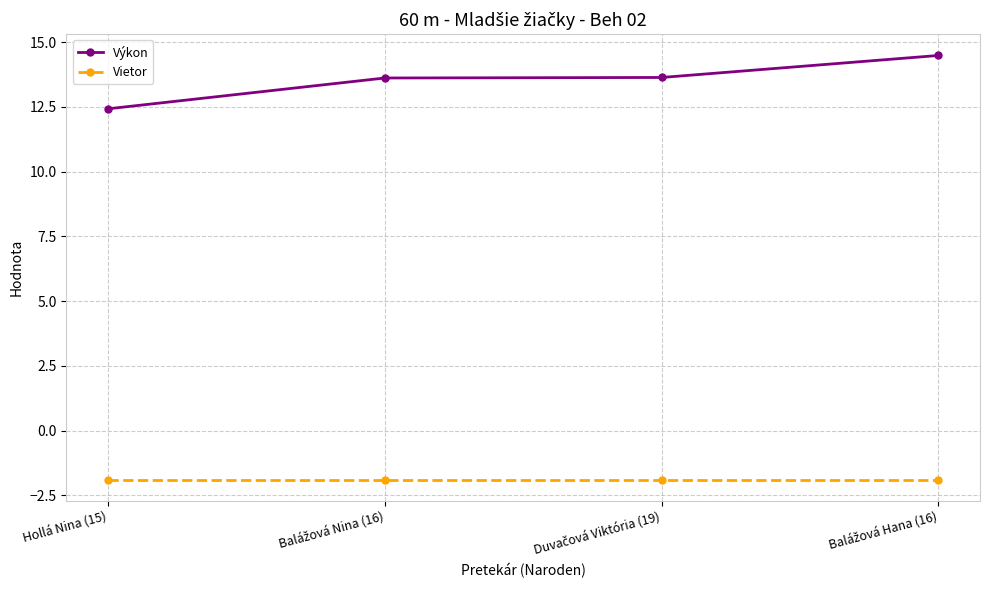

True or false: Vietor and Výkon cross at least once.

False